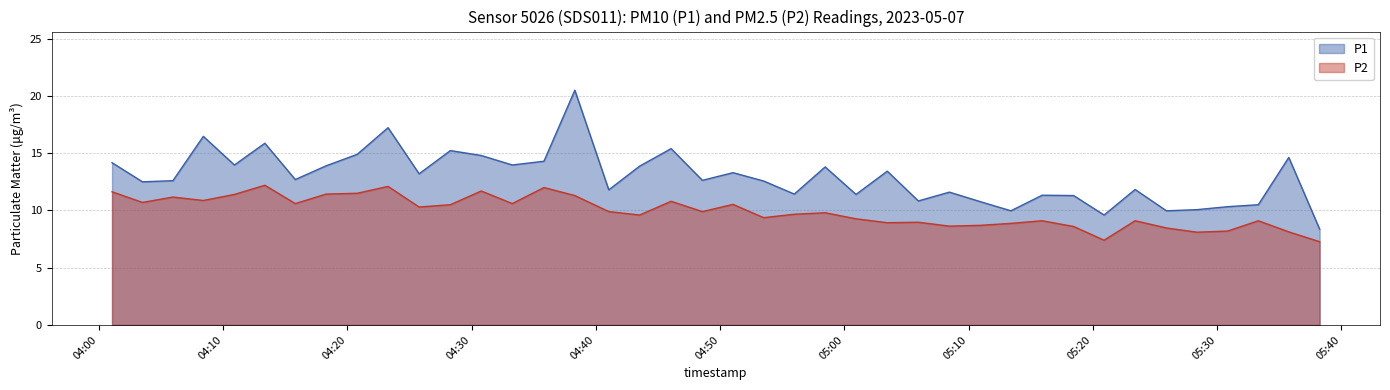

True or false: P2 and P1 cross at least once.

False